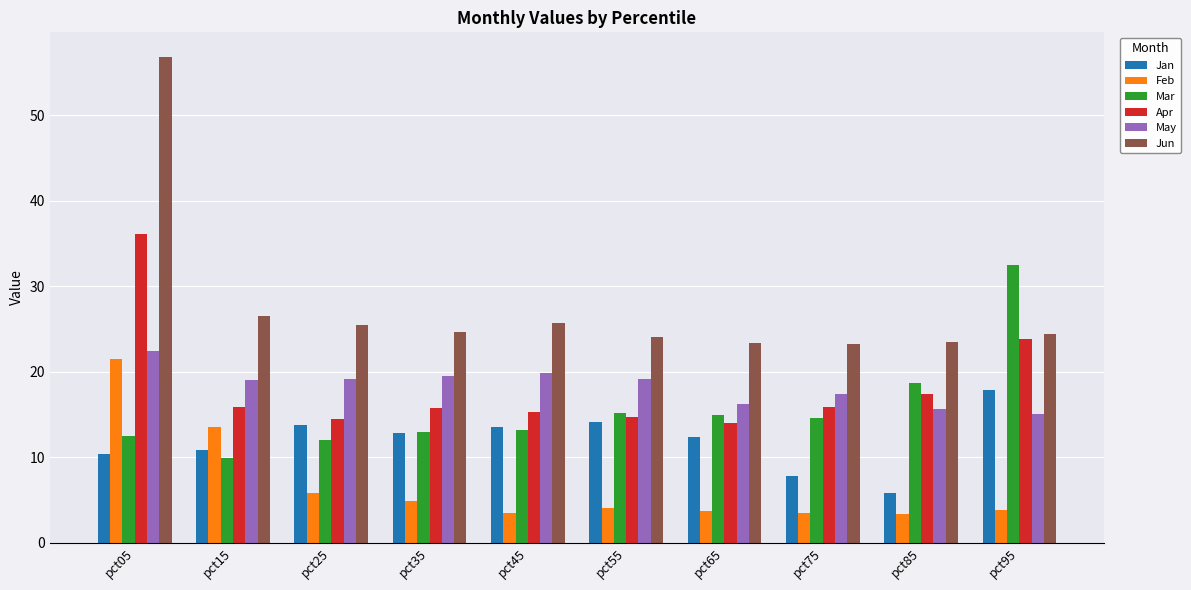

Between pct55 and pct75, which series saw the biggest shift?

Jan